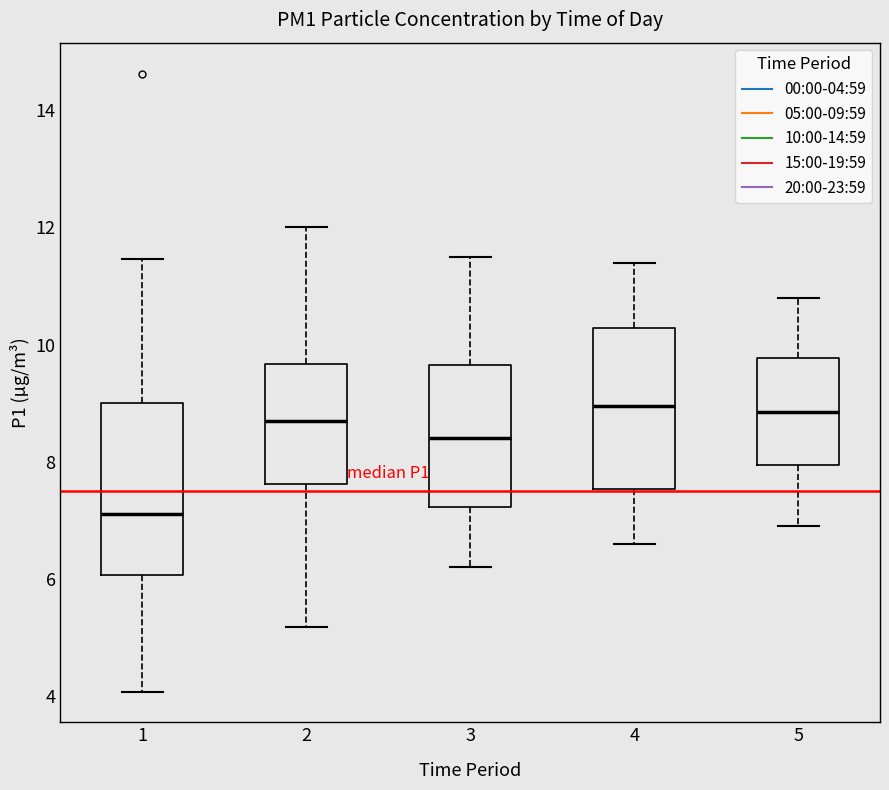

Where is the lower edge of the box at x = 3 on the y-axis? The values are not printed on the chart, so give them approximately, as read against the axis.

7.2